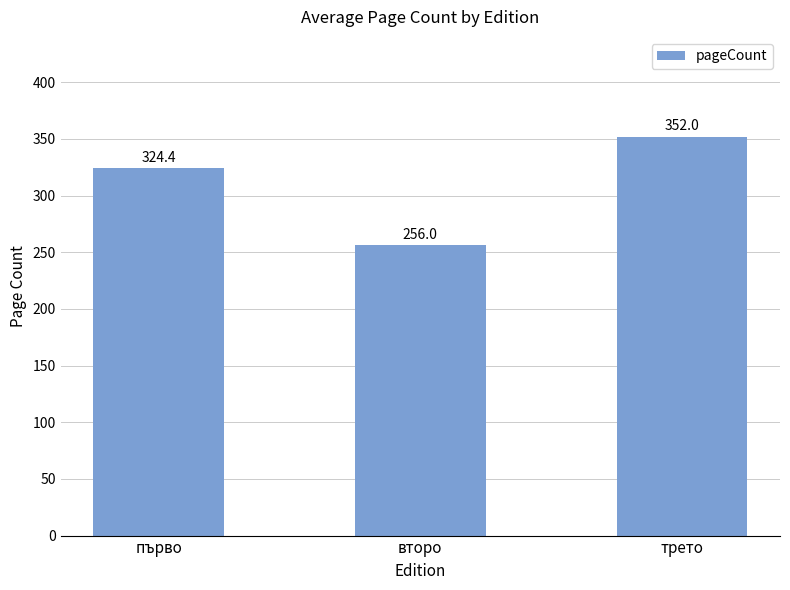

Rank the categories by value from highest to lowest.

трето, първо, второ